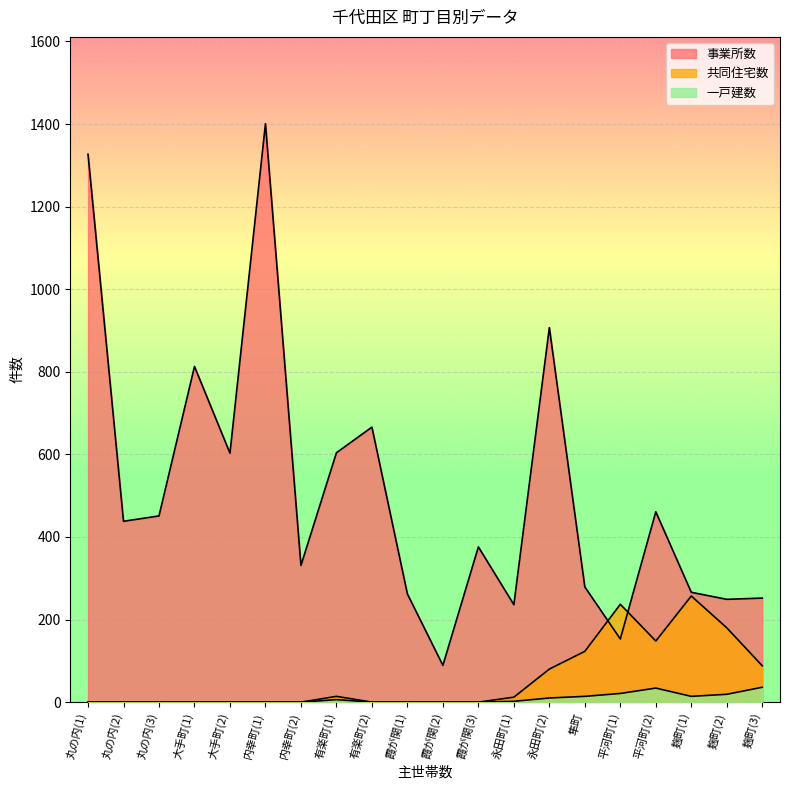

Is it true that 一戸建数 equals 0 at 内幸町(1)?

True